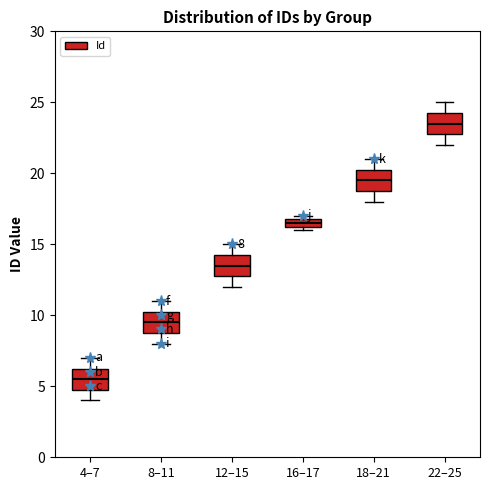

Which box's median line is the lowest?

4–7